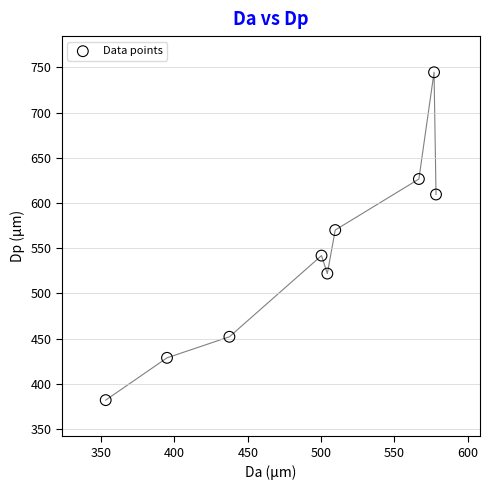

What Y value in the scatter plot is closest to 563?

570.0